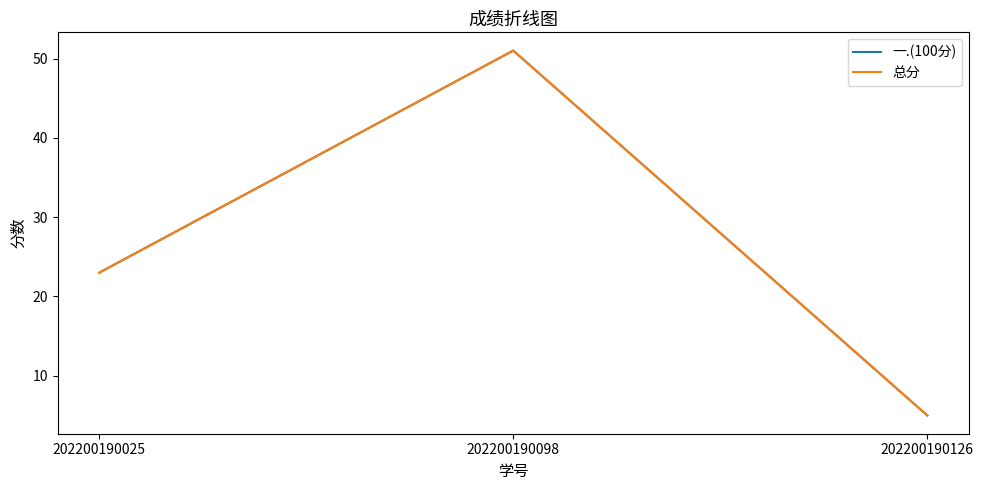

Does the chart have visible grid lines?

No